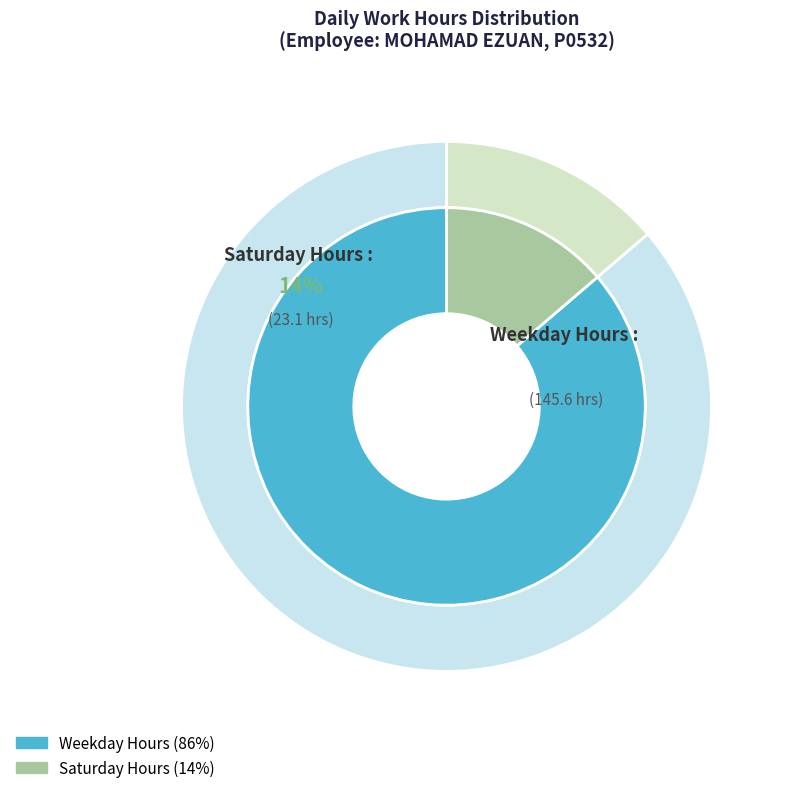

The 15-Thu slice represents 12% of the pie. True or false?

False